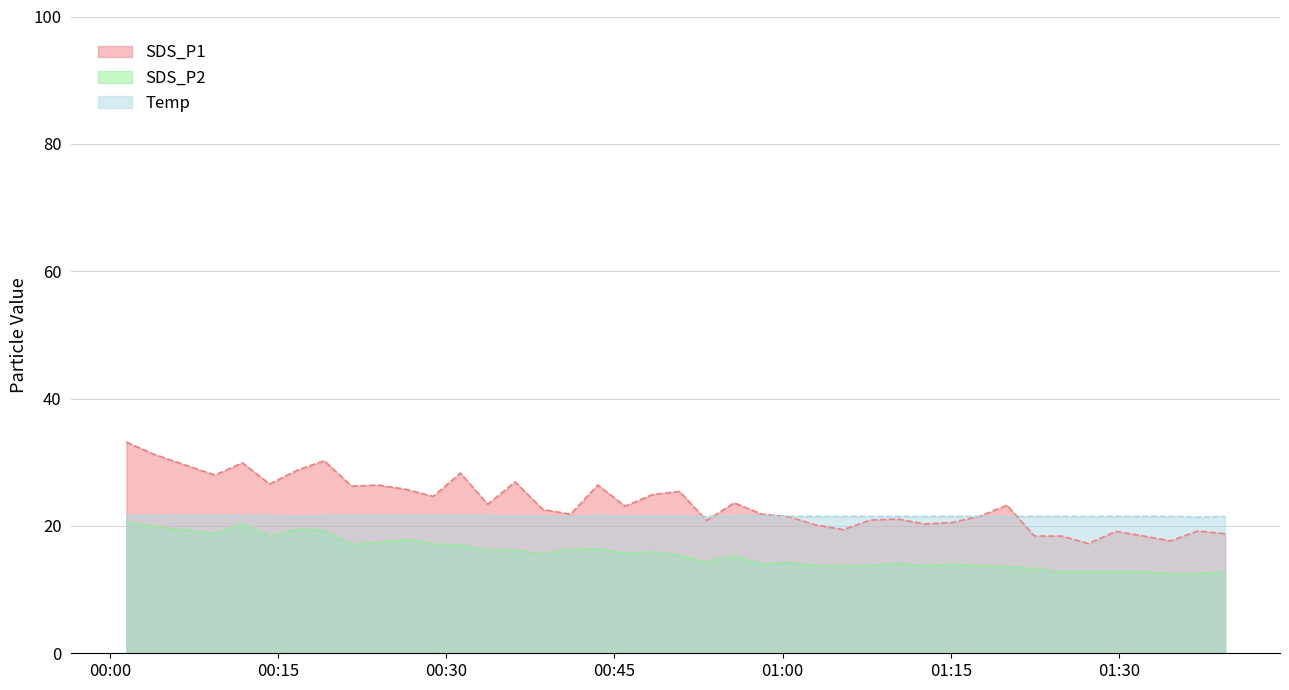

What is the label of the 6th point from the left?

2022/12/08 00:16:41